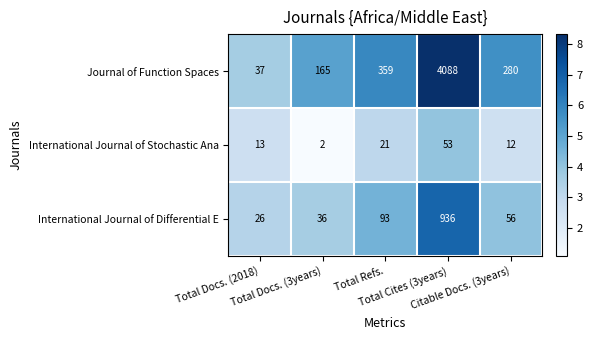

How many series are shown in this chart?

3